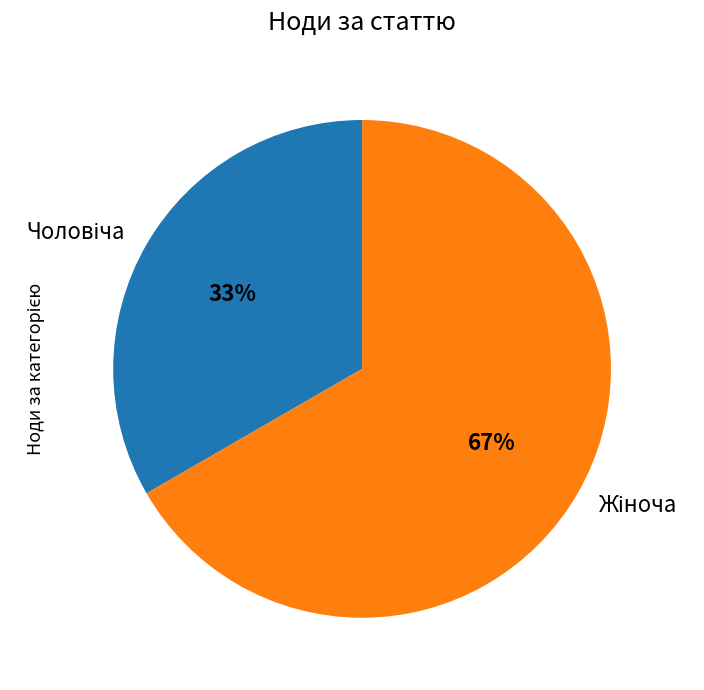

Is there a majority slice in this chart?

Yes